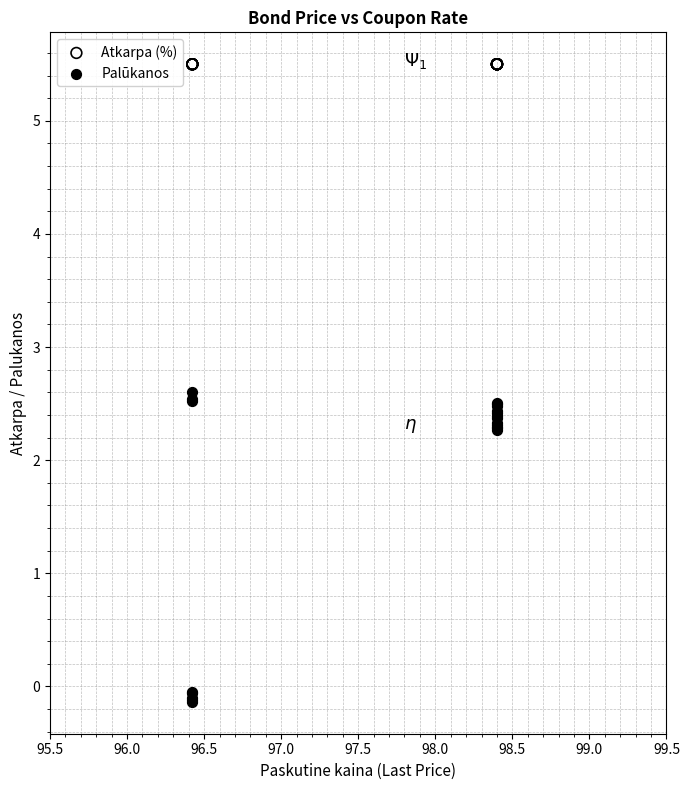

Which series contains the lowest Y value?

Palūkanos